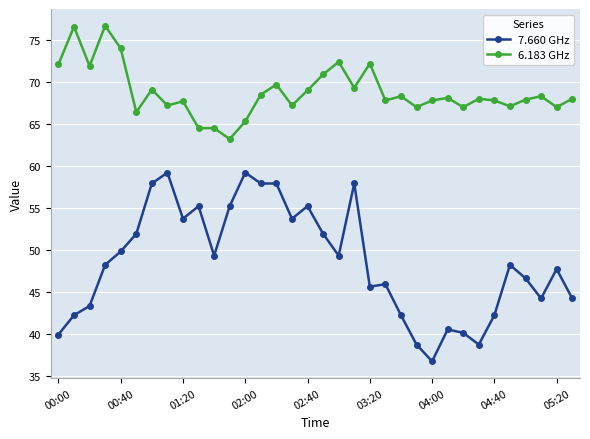

Which series has the widest spread of values?

7.660 GHz